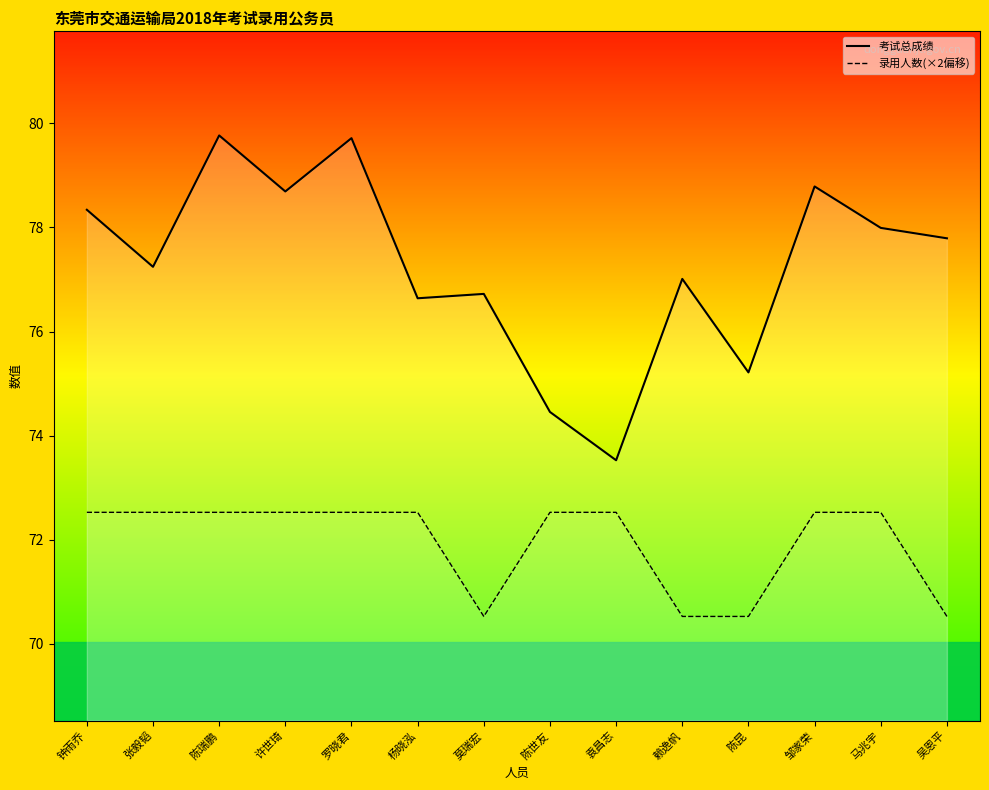

True or false: 考试总成绩 and 录用人数 cross at least once.

False